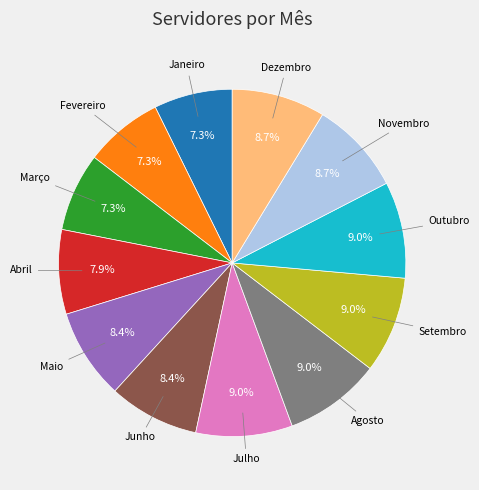

Is there any slice that represents more than half of the pie?

No